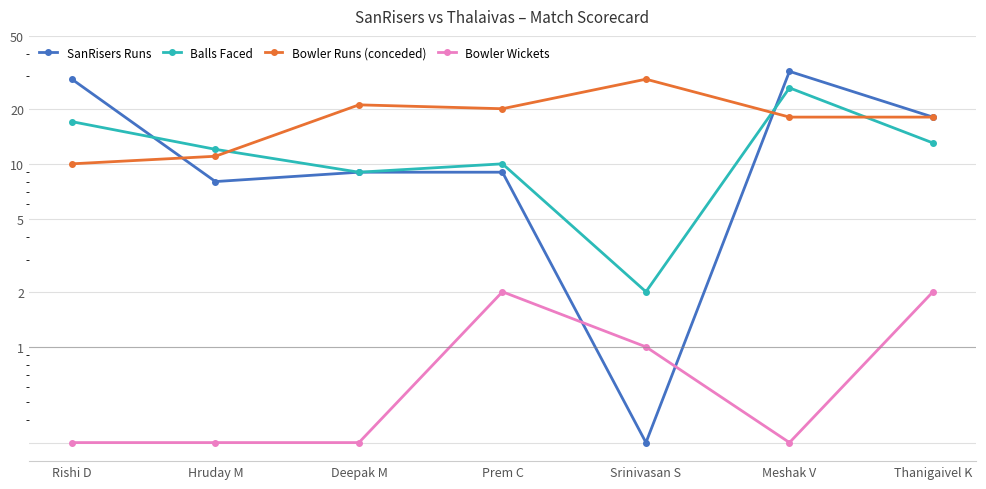

What is the difference between the maximum and minimum values in the Balls Faced series?

24.0